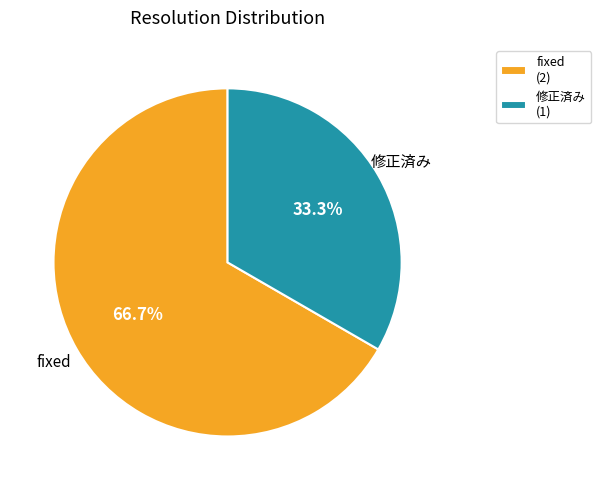

Count the number of slices in the pie.

2